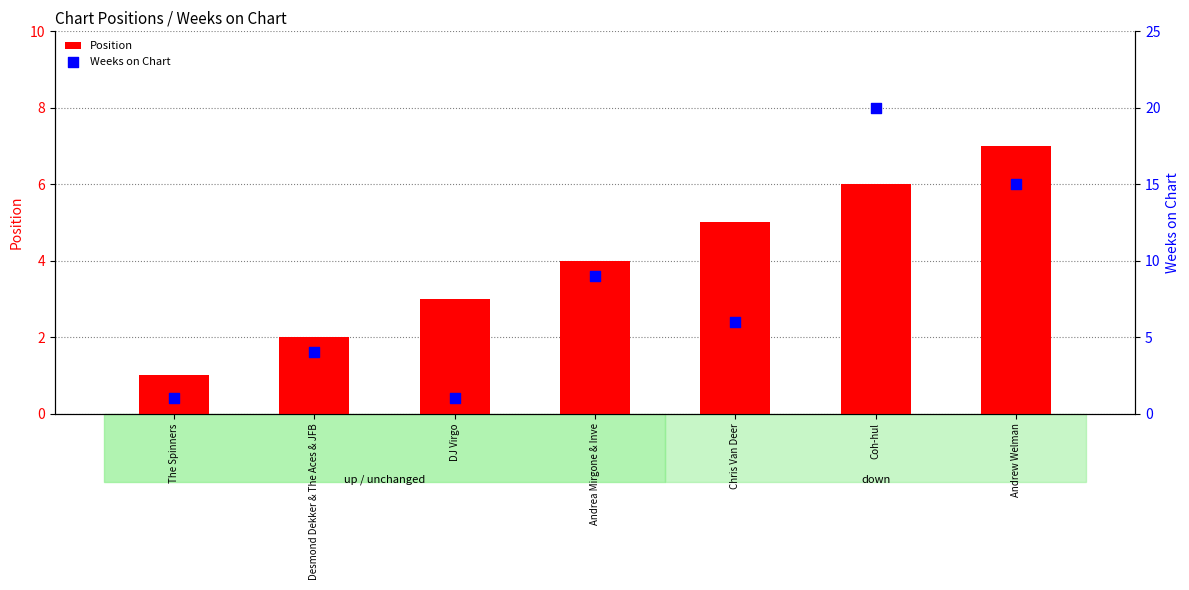

Which series has the widest spread of Y values?

Weeks on Chart